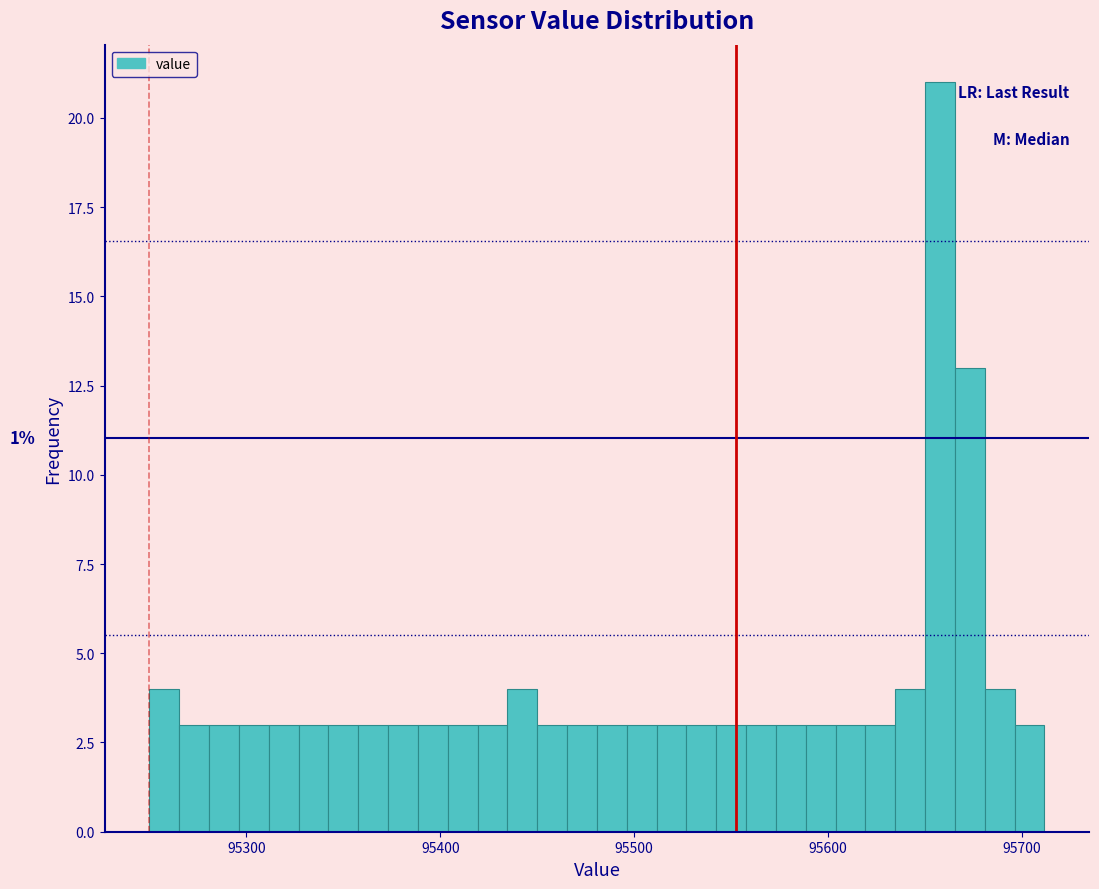

Read against the x-axis, roughly where is the centre of the tallest bar?

95660